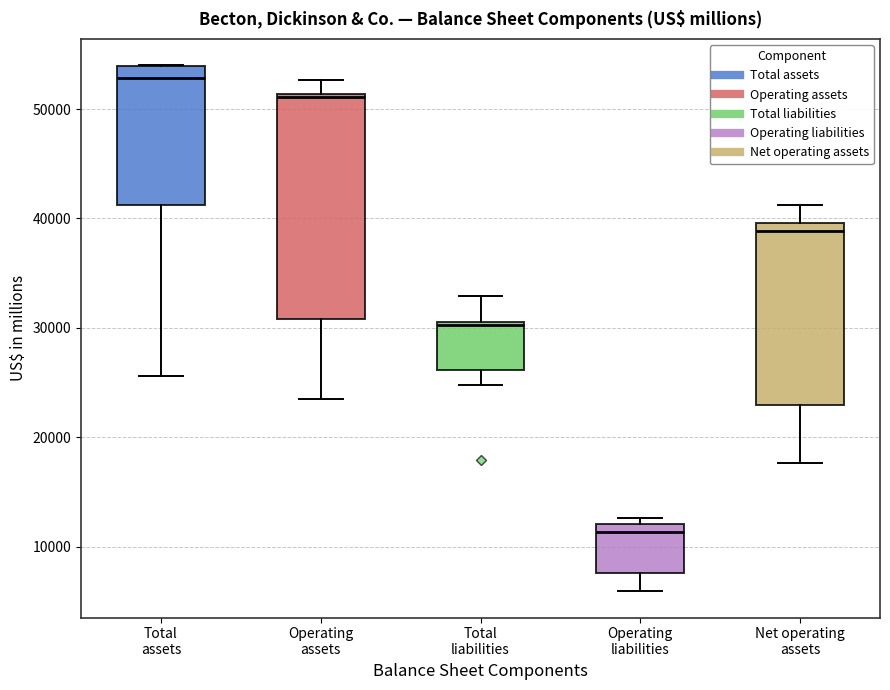

Where does the lower whisker of the box for Net operating assets end on the y-axis? The values are not printed on the chart, so give them approximately, as read against the axis.

18000